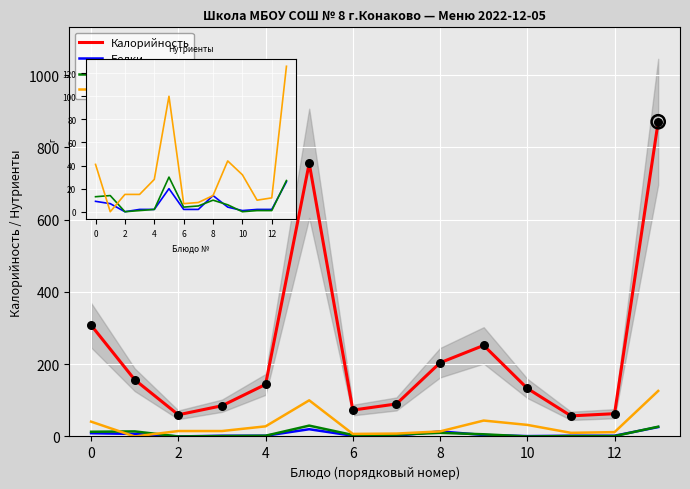

At how many categories does at least one series exceed 817?

1